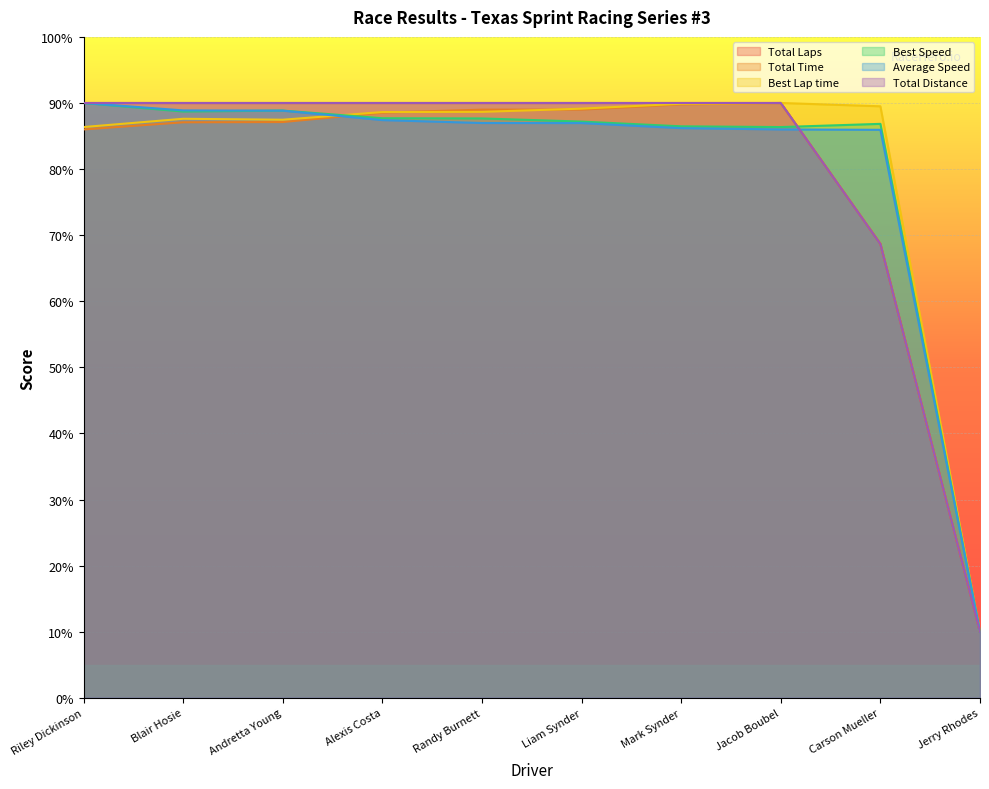

True or false: Best Lap time and Total Time cross at least once.

True